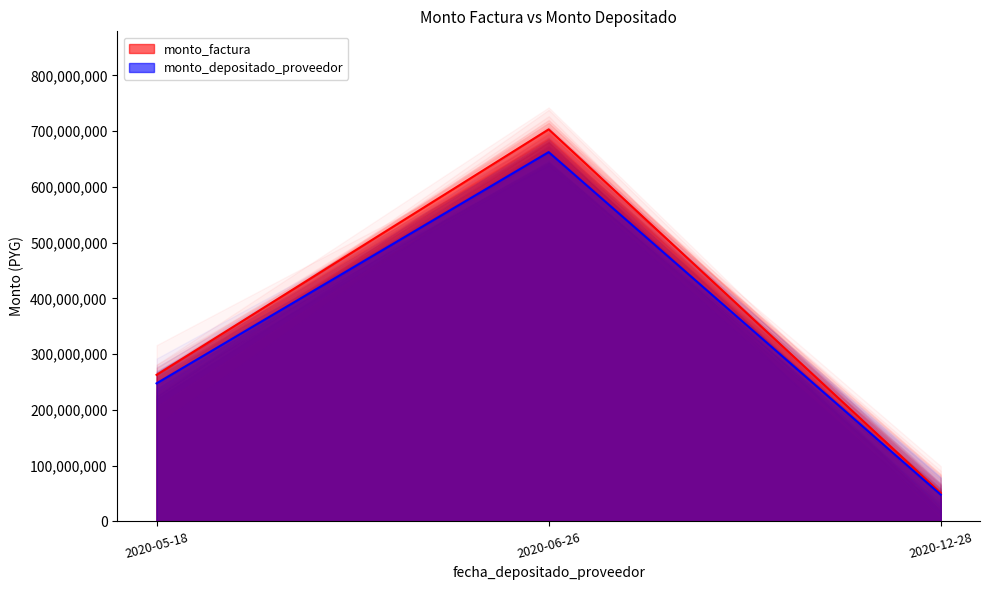

Which category has the lowest value across all series?

2020-12-28